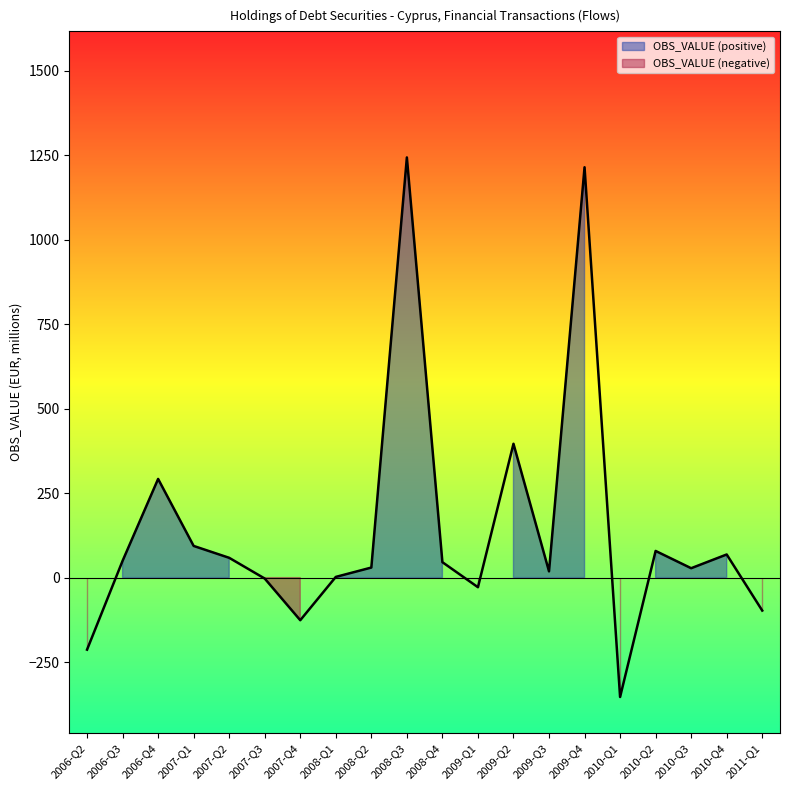

Reading right to left, extract all data points from this chart.

2011-Q1=-97.4	2010-Q4=68.5	2010-Q3=27.8	2010-Q2=78.9	2010-Q1=-353.1	2009-Q4=1213.9	2009-Q3=18.5	2009-Q2=395.9	2009-Q1=-28.4	2008-Q4=45.7	2008-Q3=1242.9	2008-Q2=29.8	2008-Q1=2.1	2007-Q4=-126.0	2007-Q3=-2.7	2007-Q2=58.6	2007-Q1=93.7	2006-Q4=291.9	2006-Q3=49.6	2006-Q2=-213.0